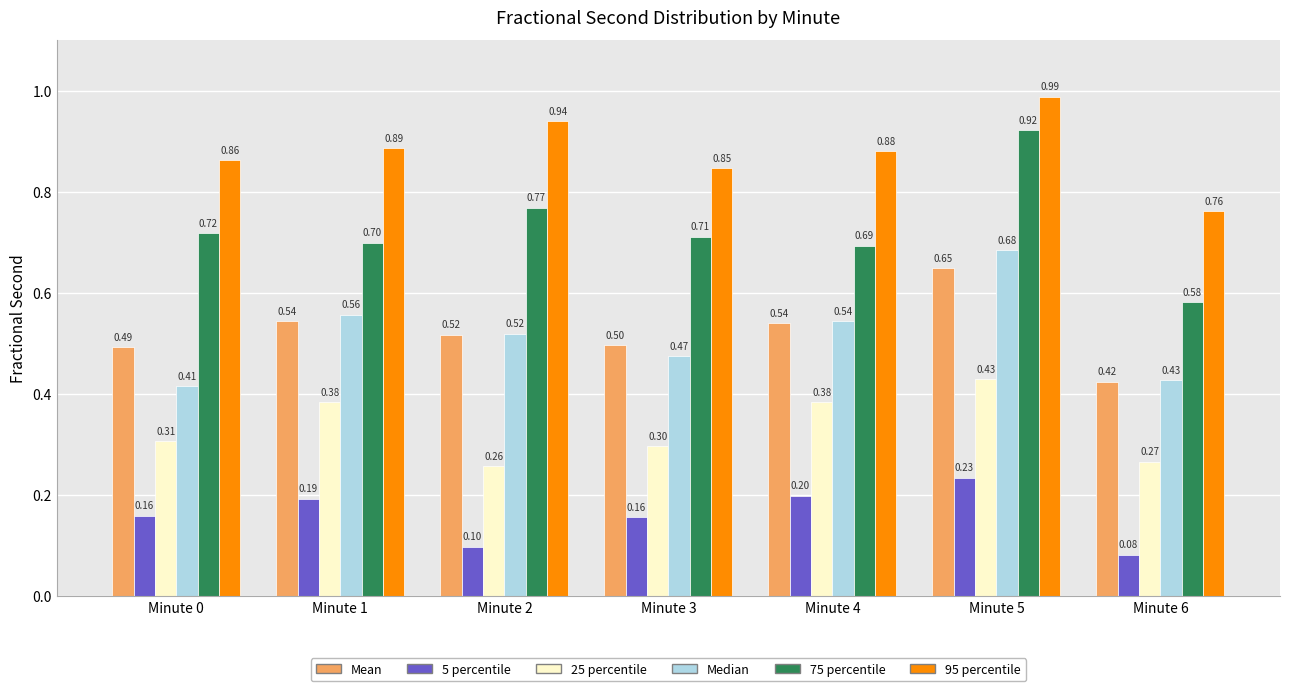

Rank the categories by 75 percentile value from highest to lowest.

Minute 5, Minute 2, Minute 0, Minute 3, Minute 1, Minute 4, Minute 6